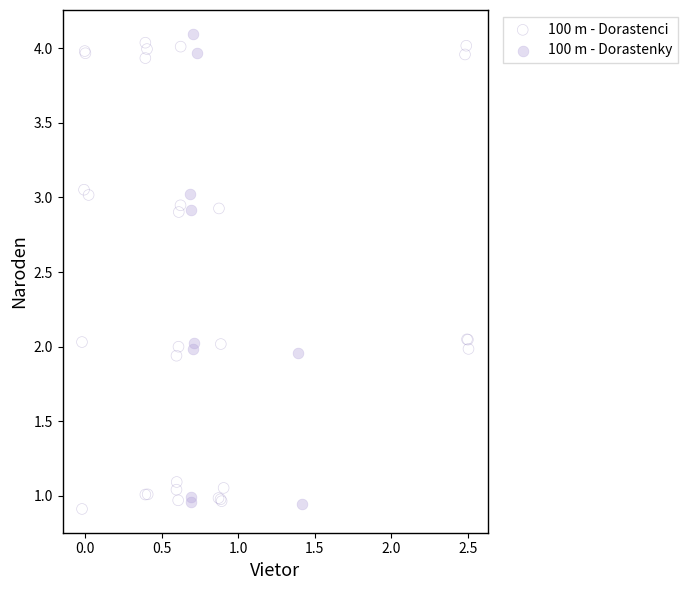

What are all the series names shown in the legend?

100 m - Dorastenci, 100 m - Dorastenky